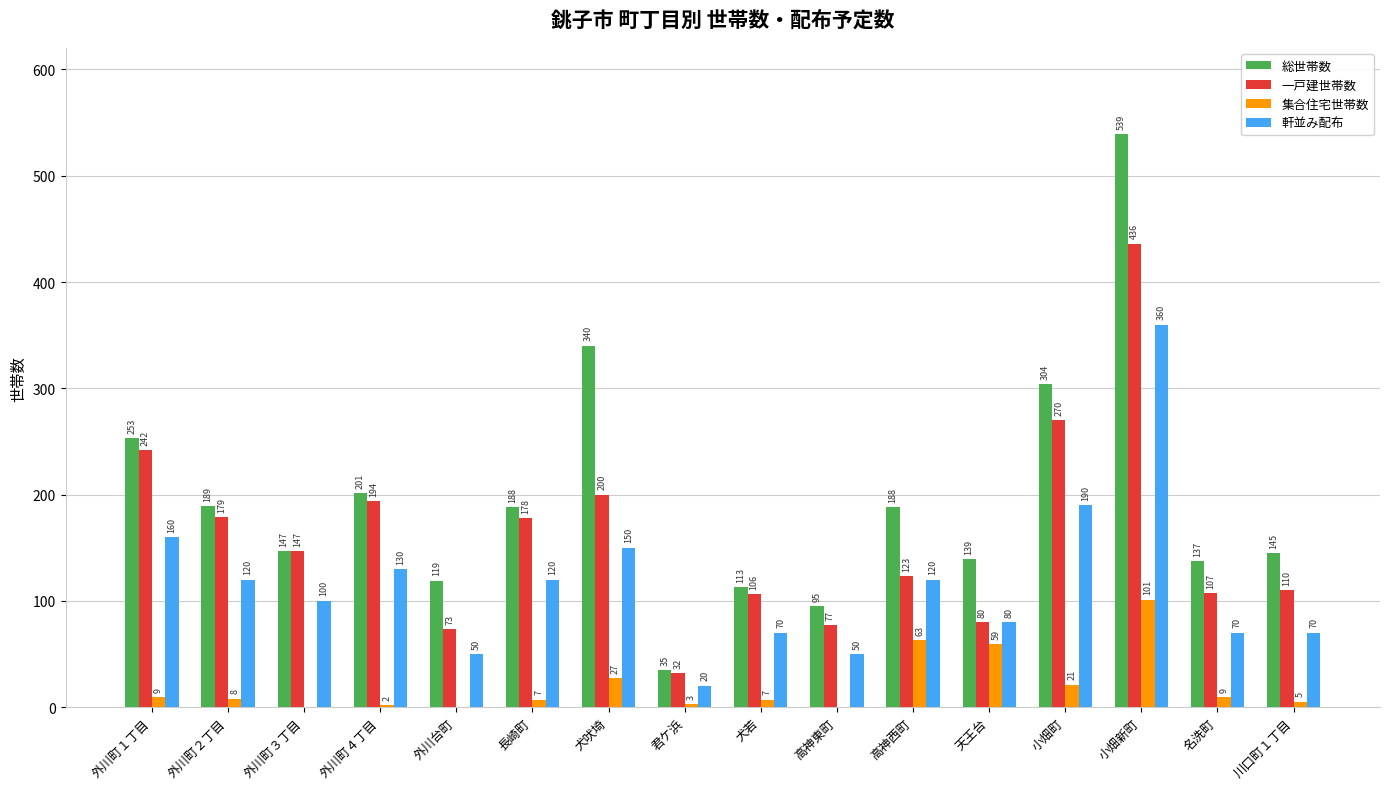

What is the total value across all series at 犬吠埼?

717